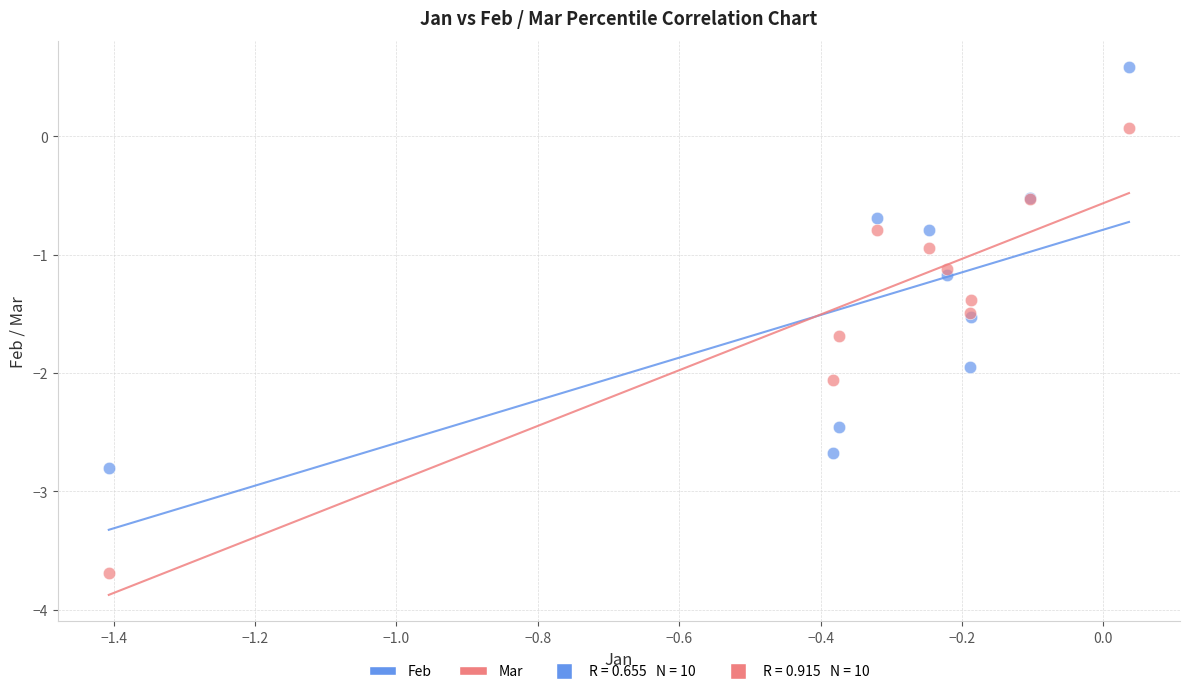

Which series contains the lowest Y value?

Mar